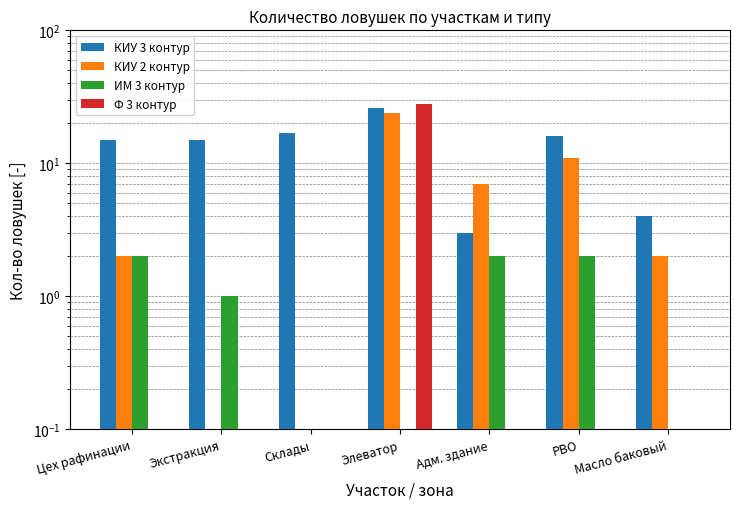

At which category is the sum across all series the highest?

Элеватор